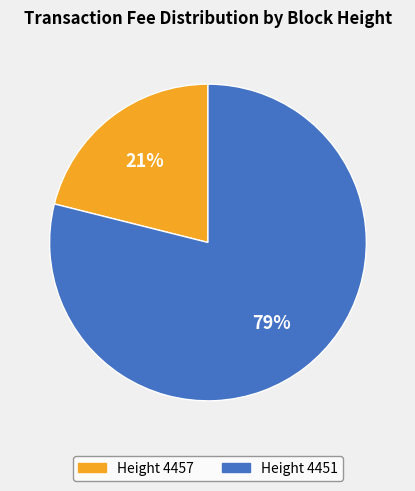

To the nearest percent, what is the difference between the largest and smallest slice percentages?

58%